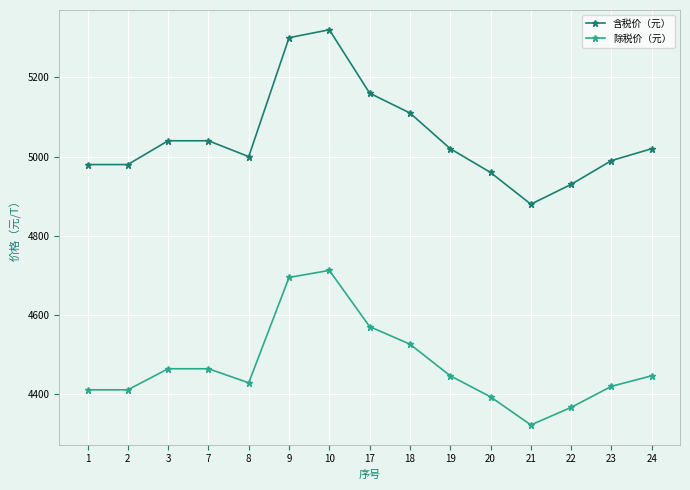

Where does the 除税价（元） series first go above 4447?

3